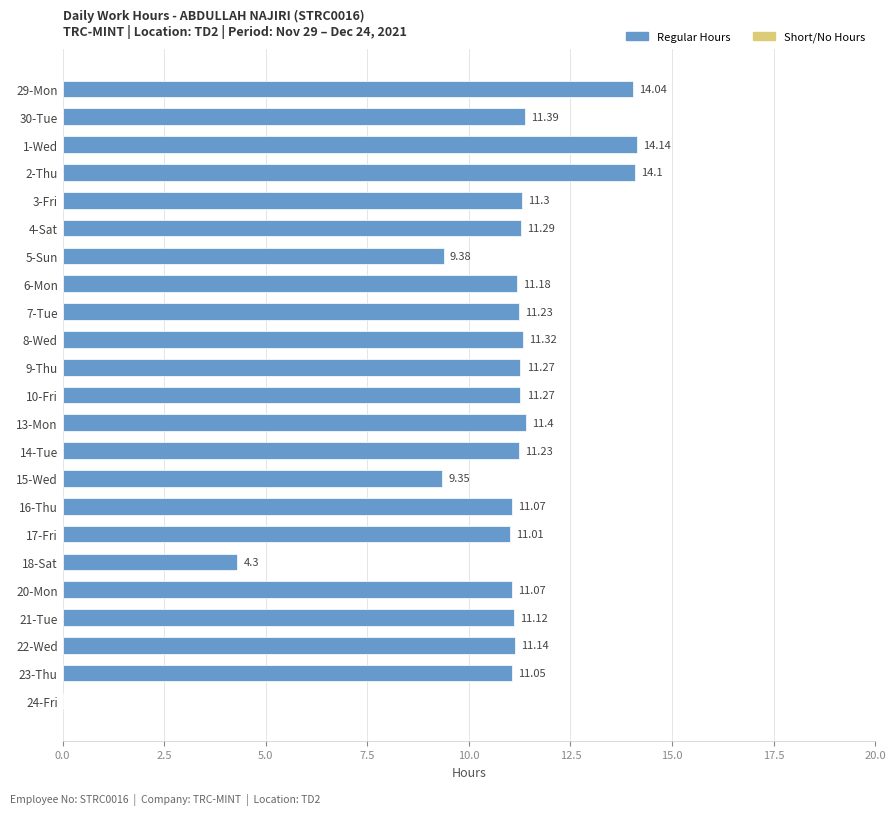

Does the chart contain stacked bars?

No